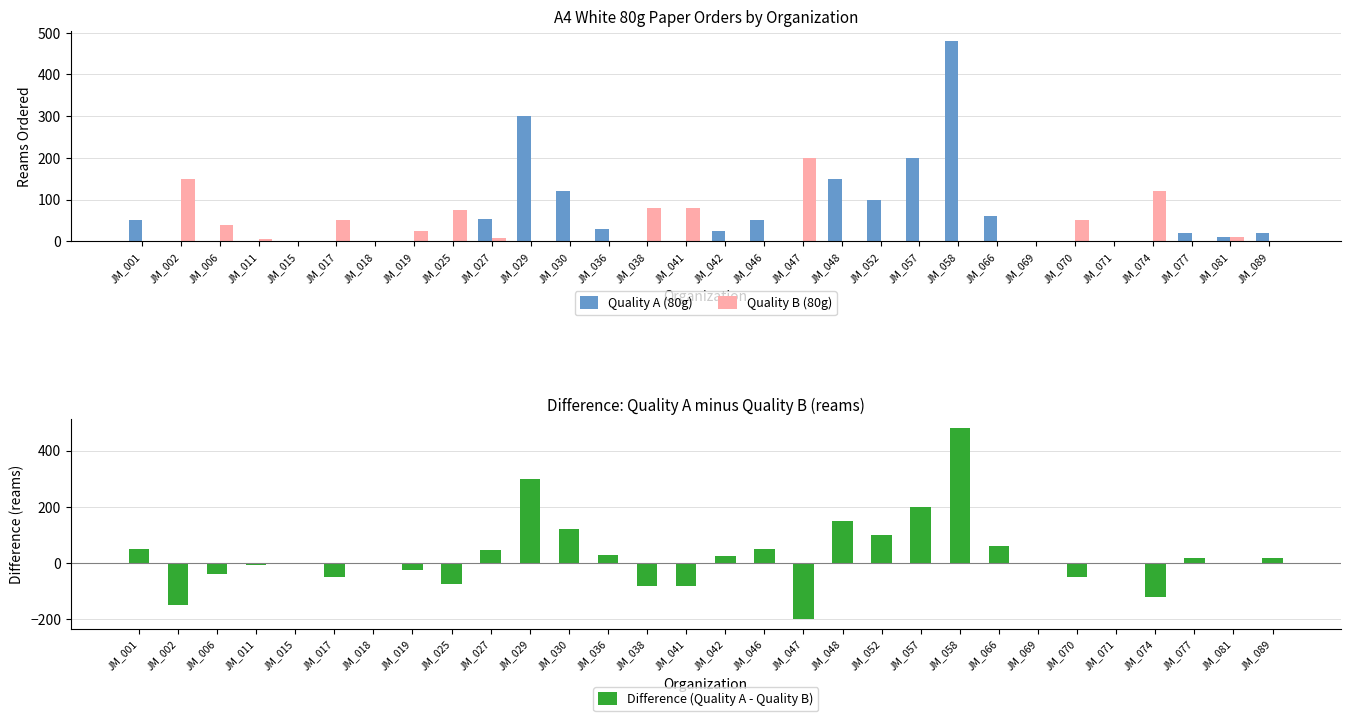

What is the approximate value of Quality B (80g) at JM_070?

50